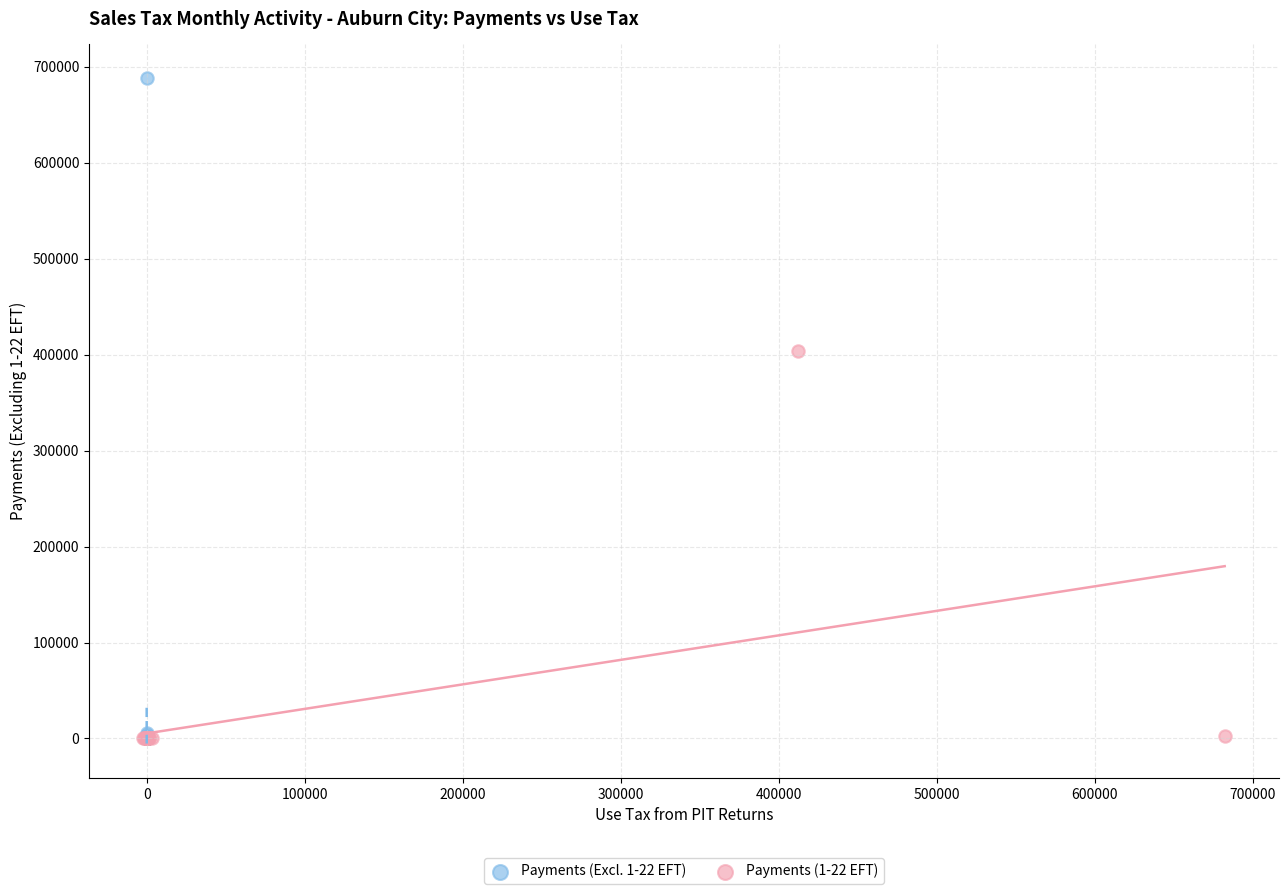

Which series reaches the maximum Y coordinate?

Payments (Excl. 1-22 EFT)